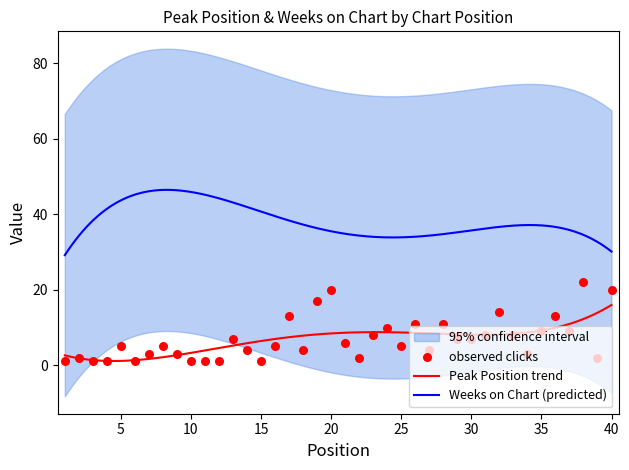

What is the change in value from 13 to 20?

+13